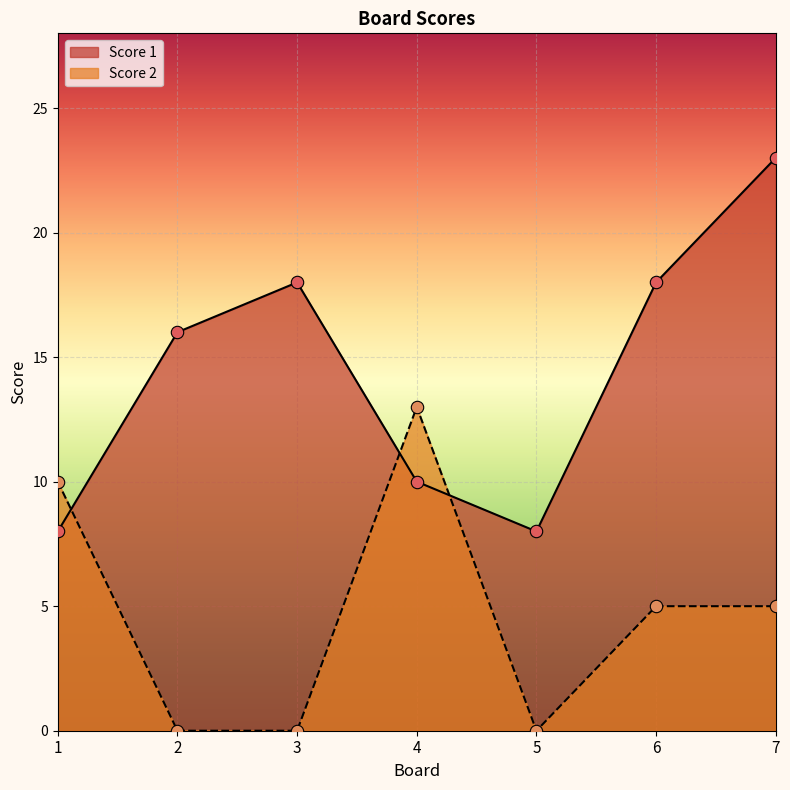

Which series contains the highest Y value?

Score 1